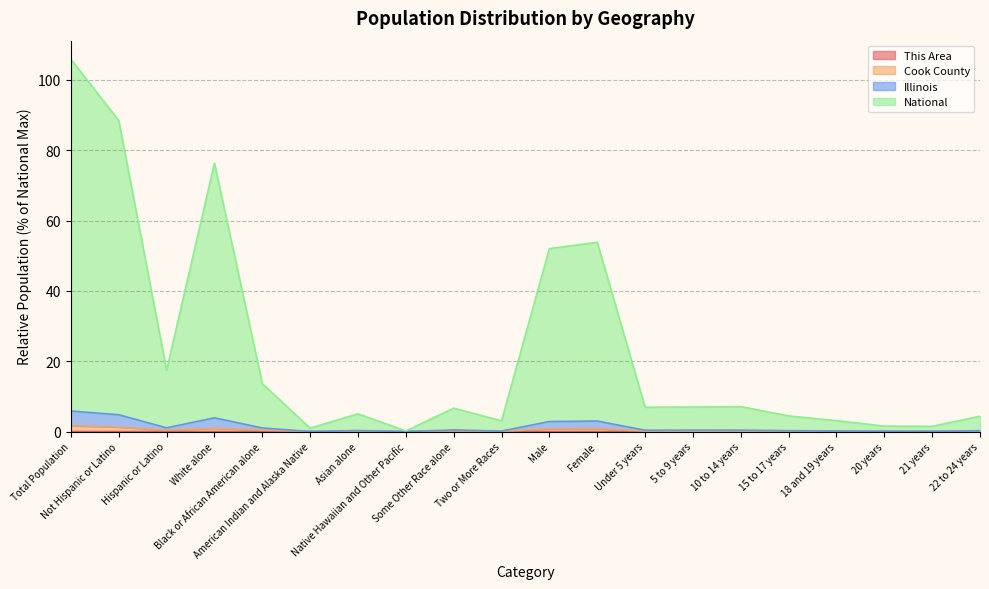

Rank the categories by Illinois value from highest to lowest.

Total Population, Not Hispanic or Latino, White alone, Female, Male, Hispanic or Latino, Black or African American alone, 10 to 14 years, 5 to 9 years, Under 5 years, Some Other Race alone, Asian alone, 15 to 17 years, 22 to 24 years, 18 and 19 years, Two or More Races, 20 years, 21 years, American Indian and Alaska Native, Native Hawaiian and Other Pacific